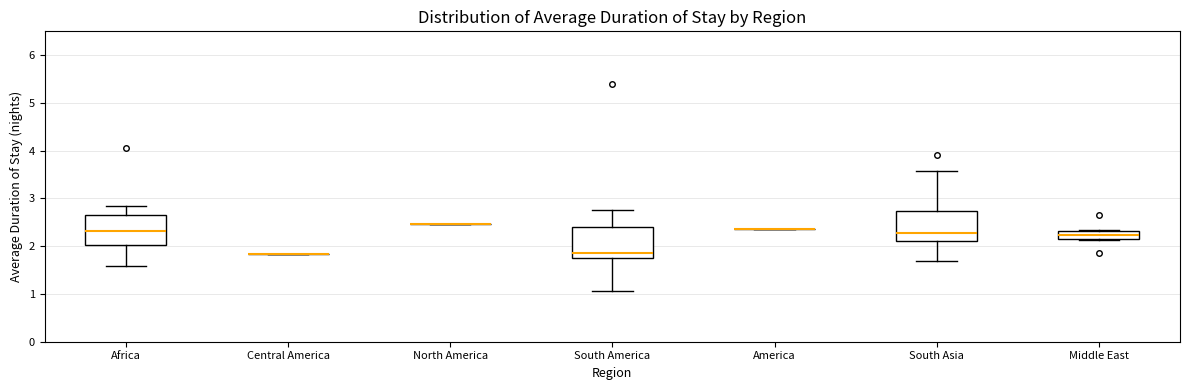

Reading left to right, read every box against the y-axis: the position of its median line, the range the box covers, and the ends of its whiskers. The values are not printed on the chart, so give them approximately, as read against the axis.

Africa: median 2.3, box 2.0 to 2.7, whiskers 1.6 to 2.9
Central America: box collapsed to a line at 1.8, whiskers 1.8 to 1.8
North America: box collapsed to a line at 2.5, whiskers 2.5 to 2.5
South America: median 1.9, box 1.8 to 2.4, whiskers 1.1 to 2.8
America: box collapsed to a line at 2.4, whiskers 2.4 to 2.4
South Asia: median 2.3, box 2.1 to 2.7, whiskers 1.7 to 3.6
Middle East: median 2.2 (inside the box), box 2.2 to 2.3, whiskers 2.1 to 2.3